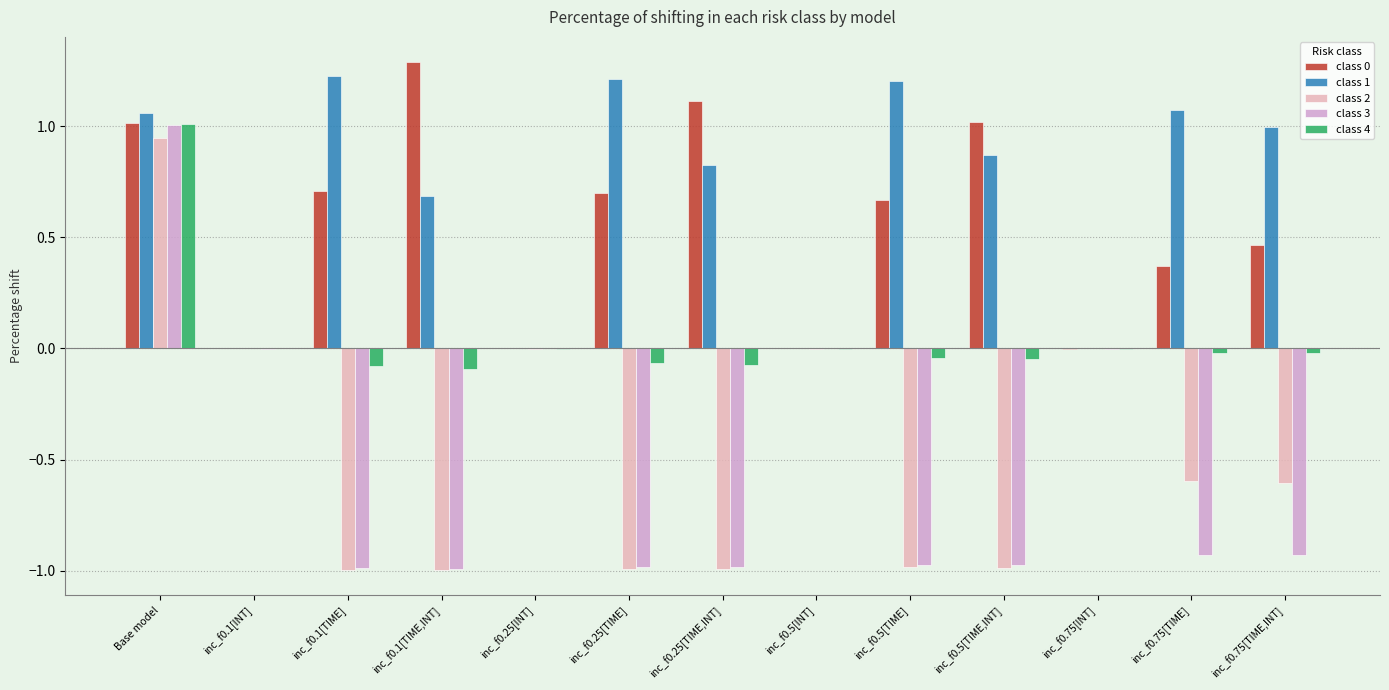

Is the value of class 4 at inc_f0.25[TIME] greater than the value of class 2 at inc_f0.5[INT]?

No